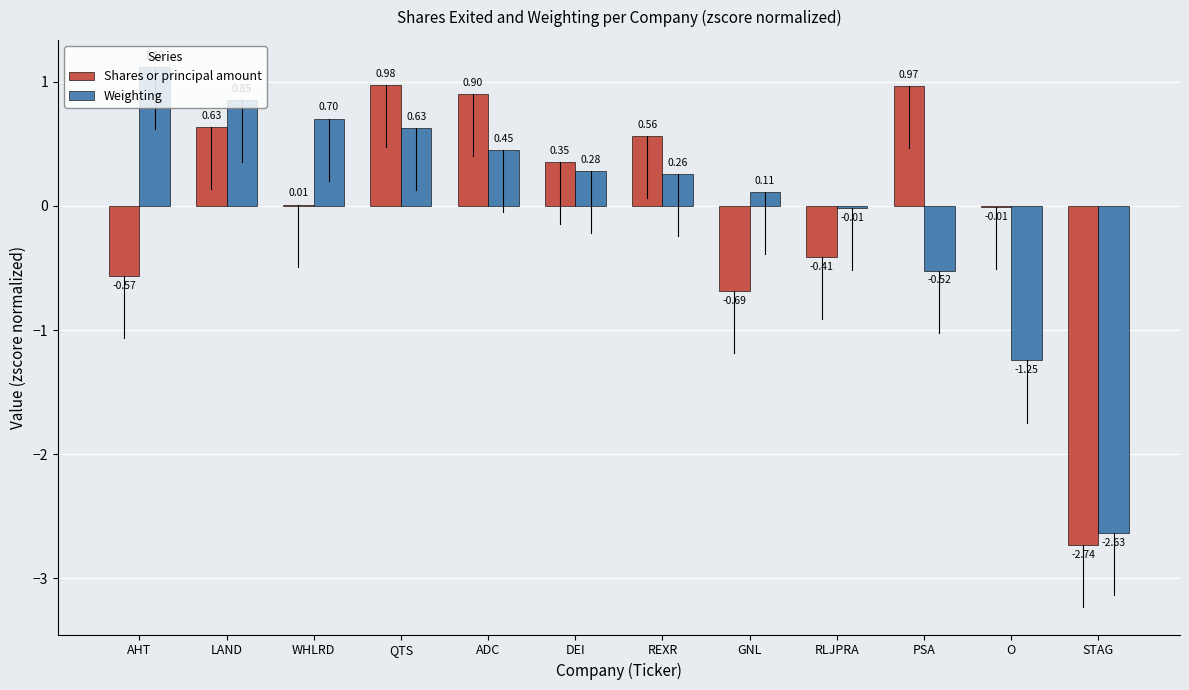

Where is Weighting nearest to the value 0?

RLJPRA